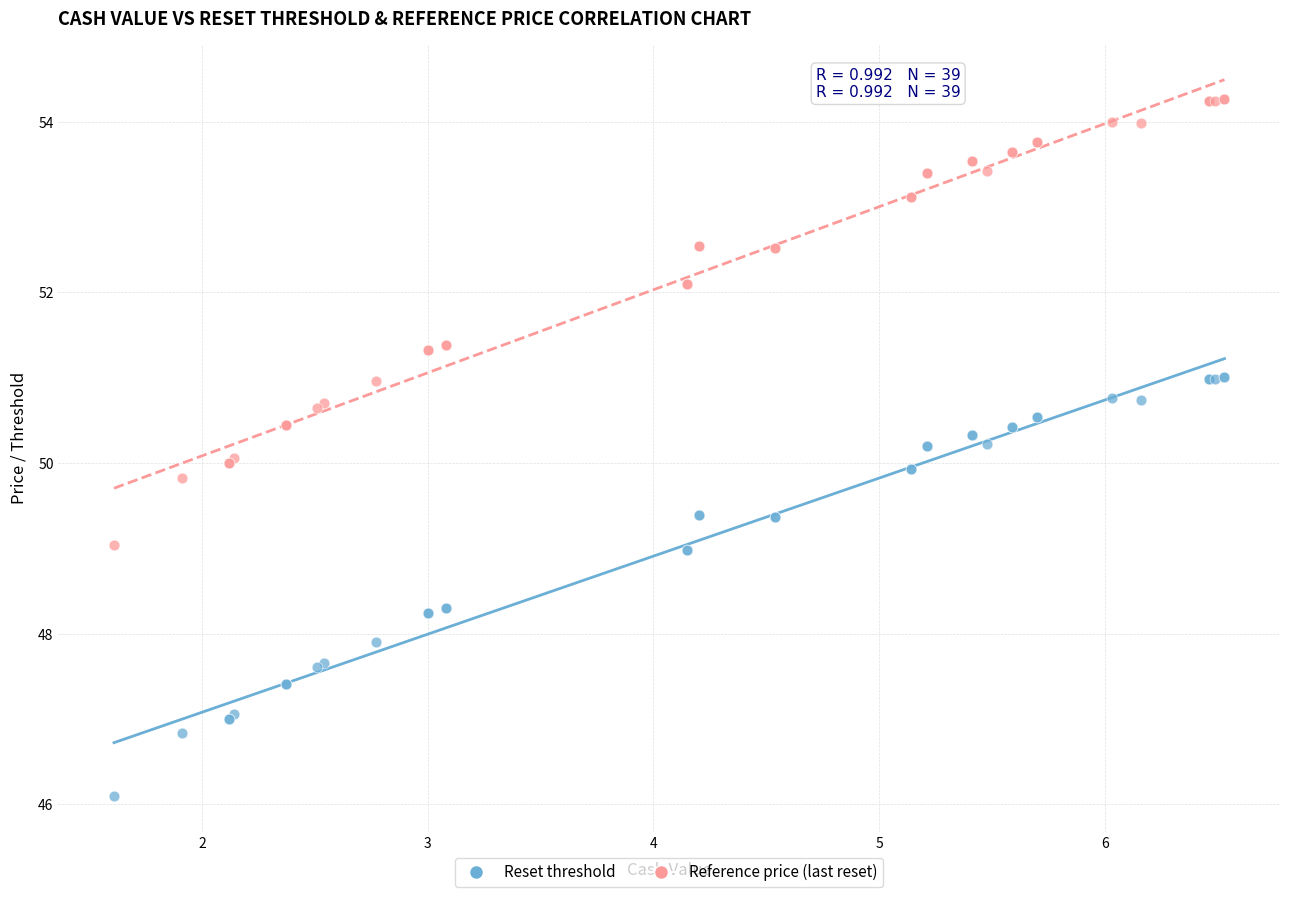

In the Reset threshold series, what Y value is closest to 48?

47.9